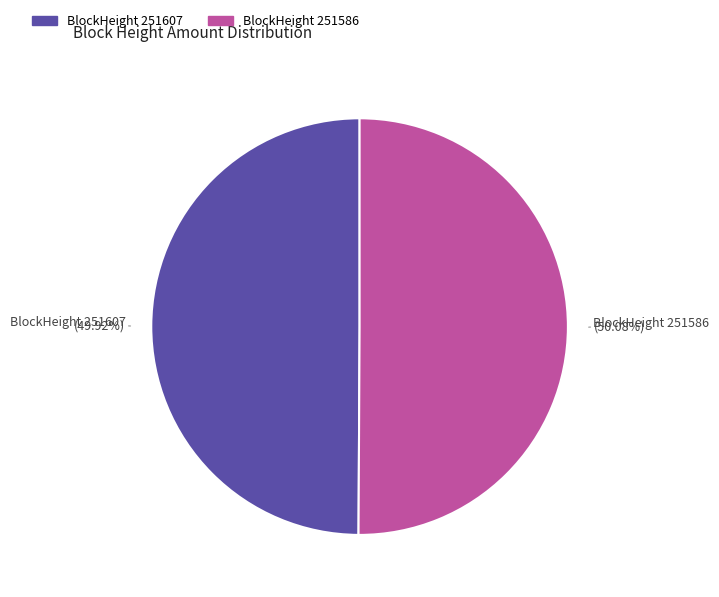

Does any single category account for the majority?

Yes